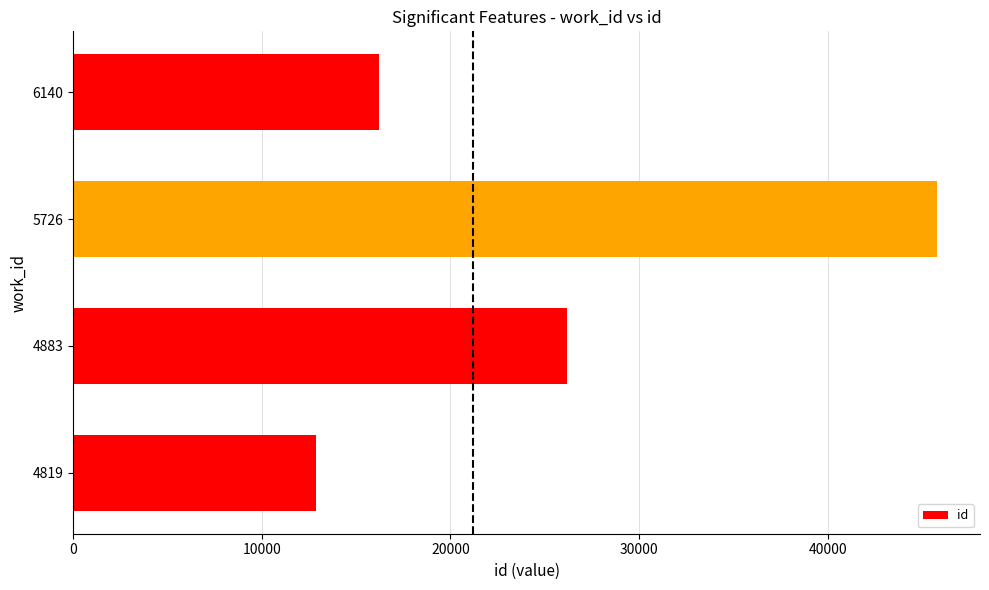

How many values are below 26203?

2